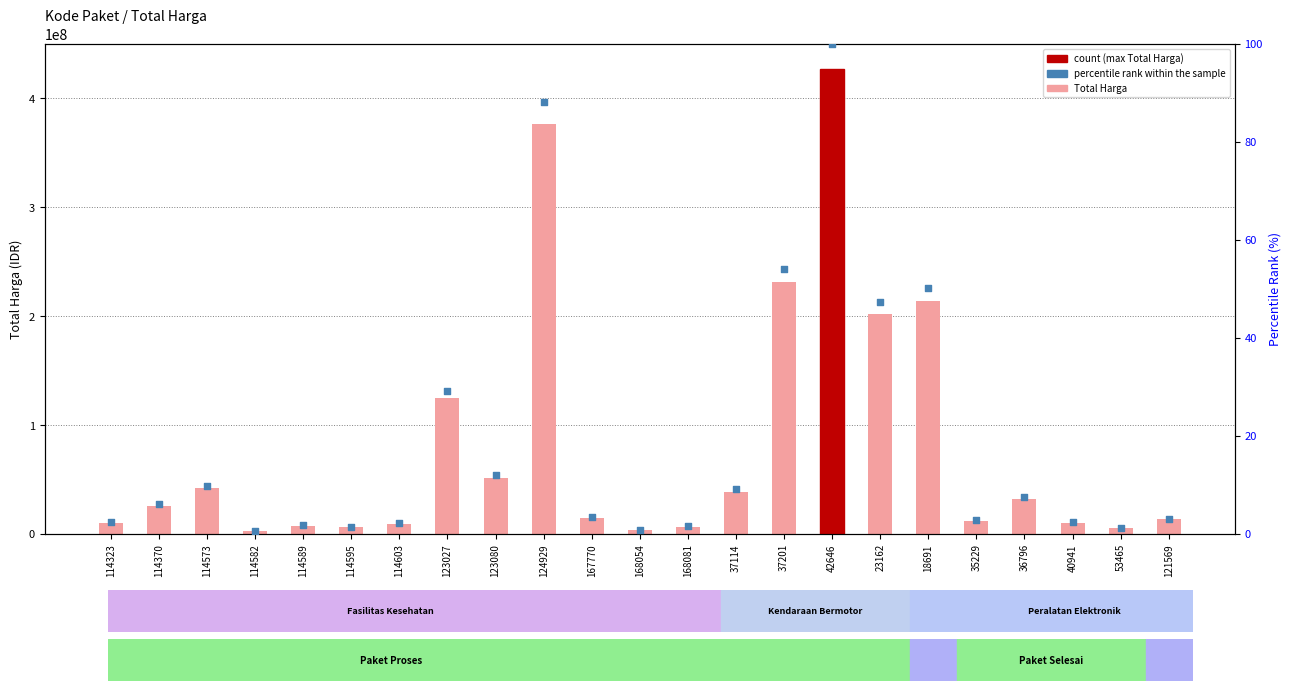

At which category is the sum across all series the highest?

42646